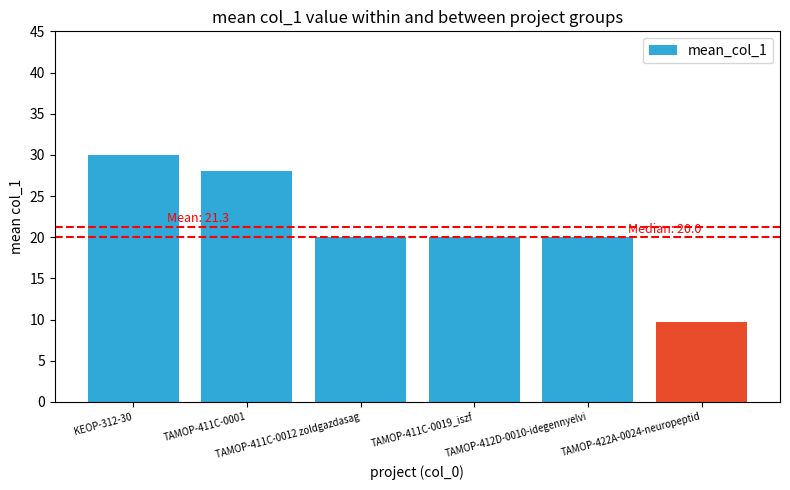

What is the maximum value shown in the chart?

30.0